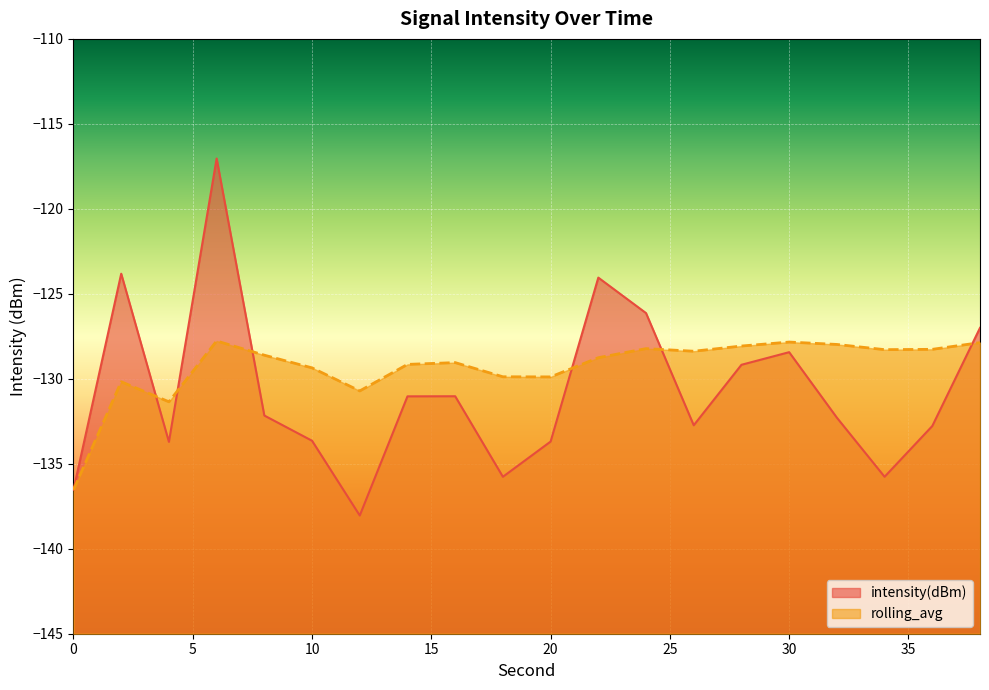

How many interior local peaks does the intensity(dBm) series have?

5